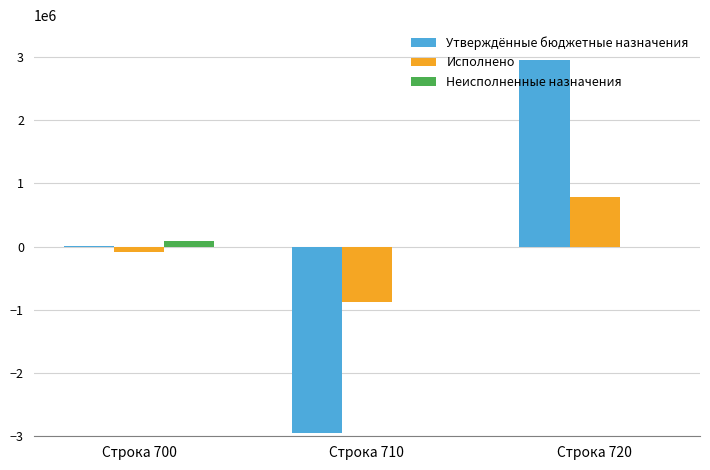

At which category is the sum across all series the highest?

Строка 720